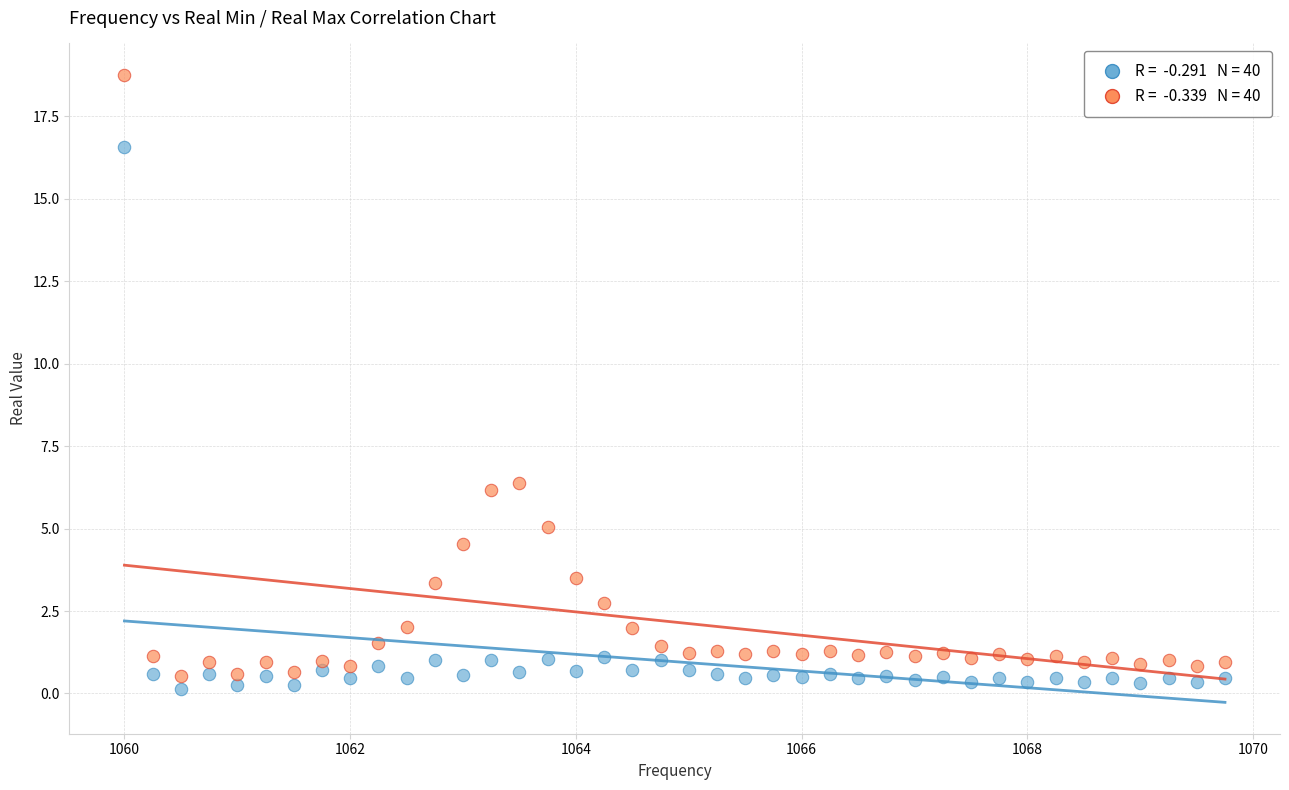

Across all data points, what is the range of X values (max minus min)?

9.8